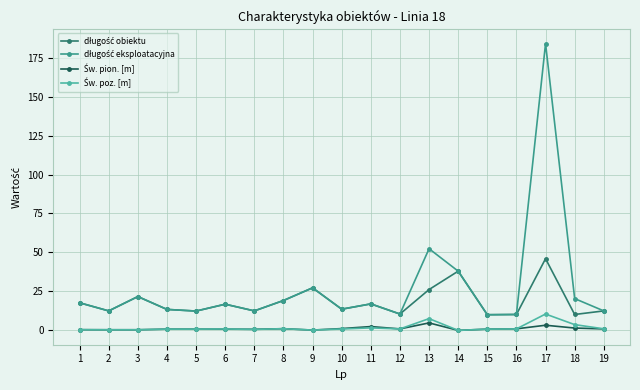

Which label corresponds to the largest value in the chart?

17